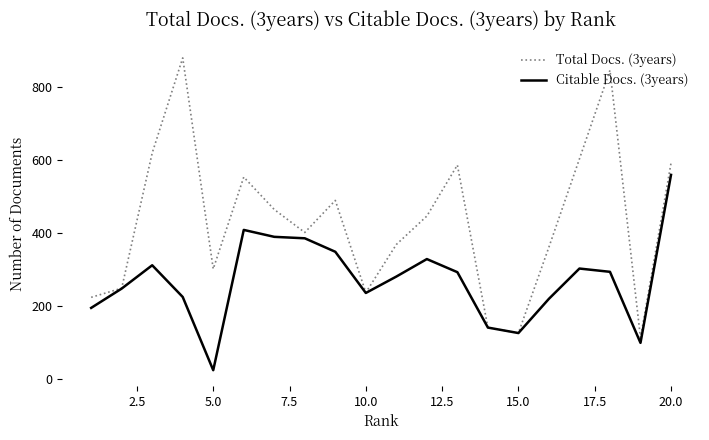

List the series in order of their peak value, lowest first.

Citable Docs. (3years), Total Docs. (3years)